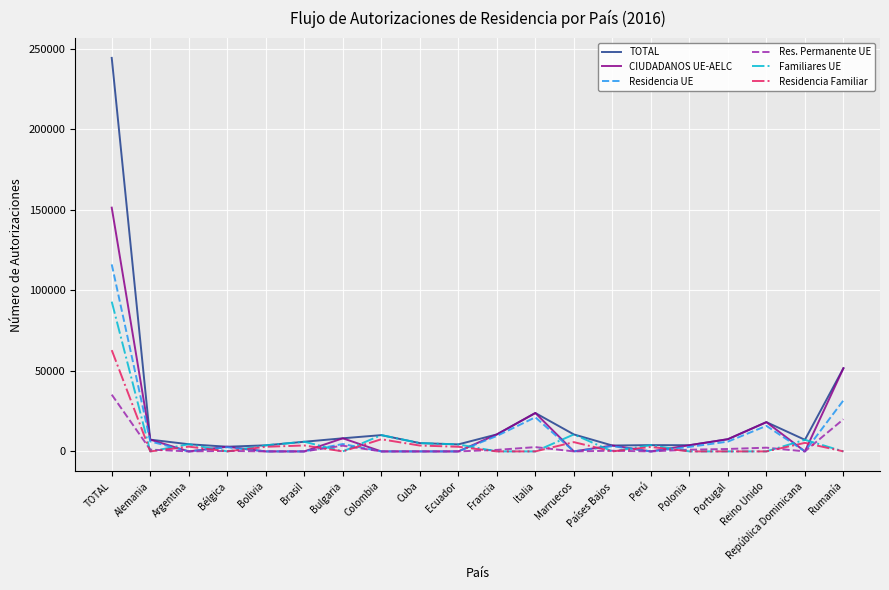

Which series has the largest total across all categories?

TOTAL